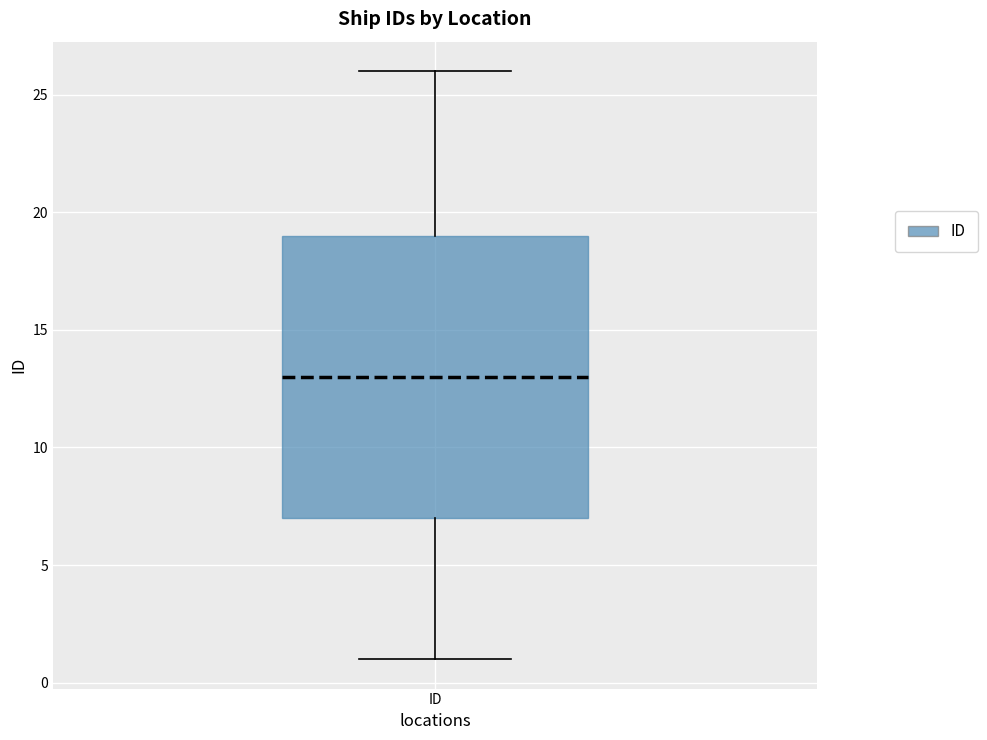

Transcribe this box plot: give where the median line is, the range the box spans, and where the two whiskers end, as read against the y-axis. The values are not printed on the chart, so give them approximately, as read against the axis.

median 13, box 7 to 19, whiskers 1 to 26